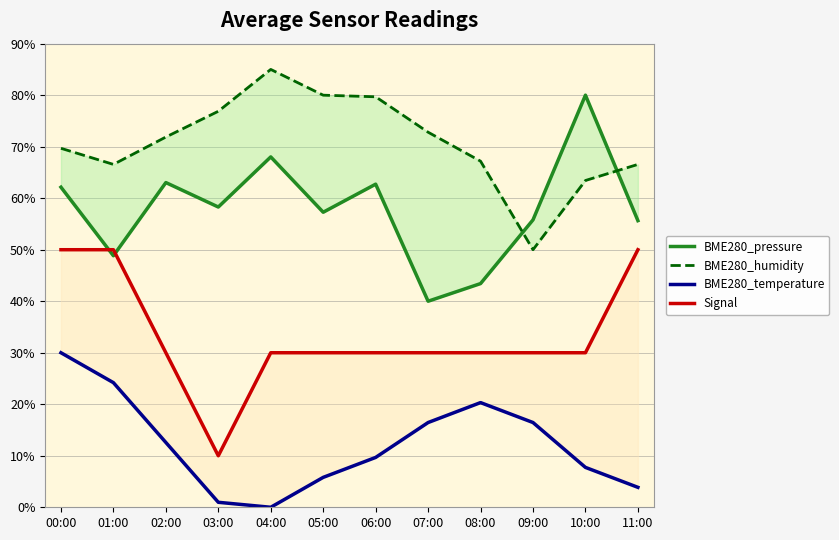

The value of BME280_temperature at 07:00 is 16.5. True or false?

True